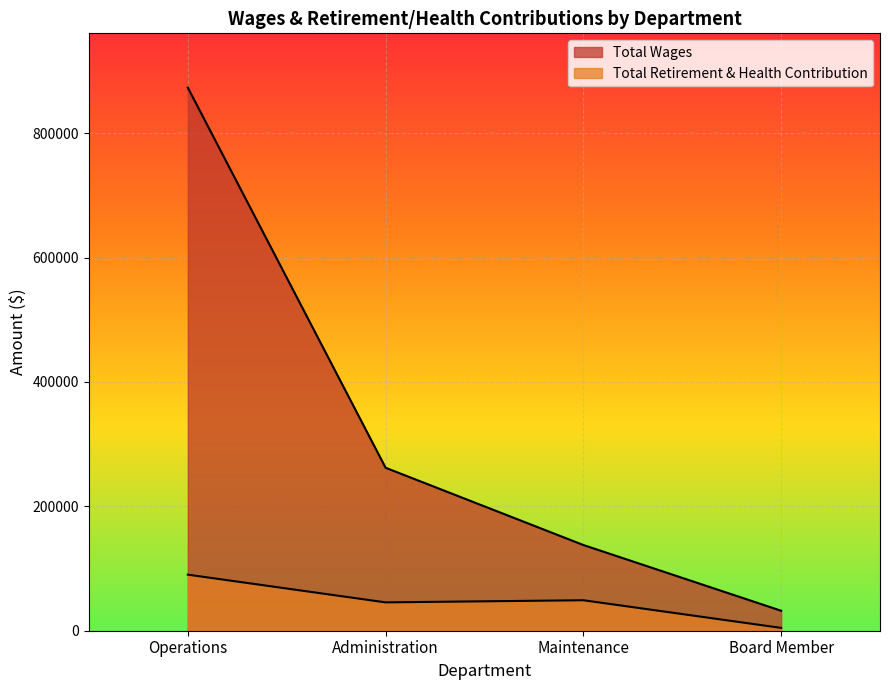

How many data points in Total Retirement & Health Contribution are above 49000?

1